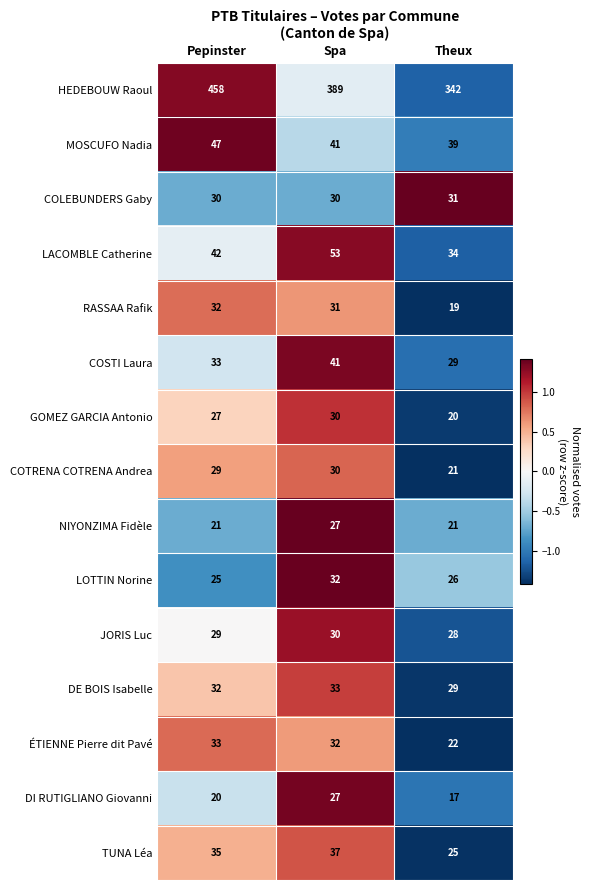

Rank the categories by COTRENA COTRENA Andrea value from highest to lowest.

Spa, Pepinster, Theux